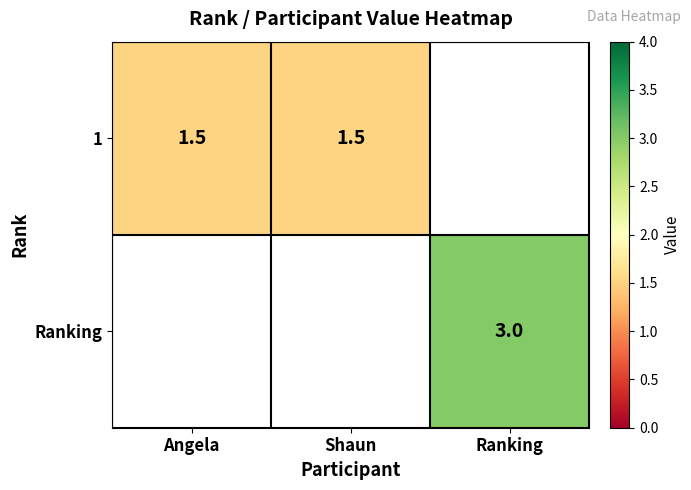

True or false: 1 has a value of 1.5 at Angela.

True